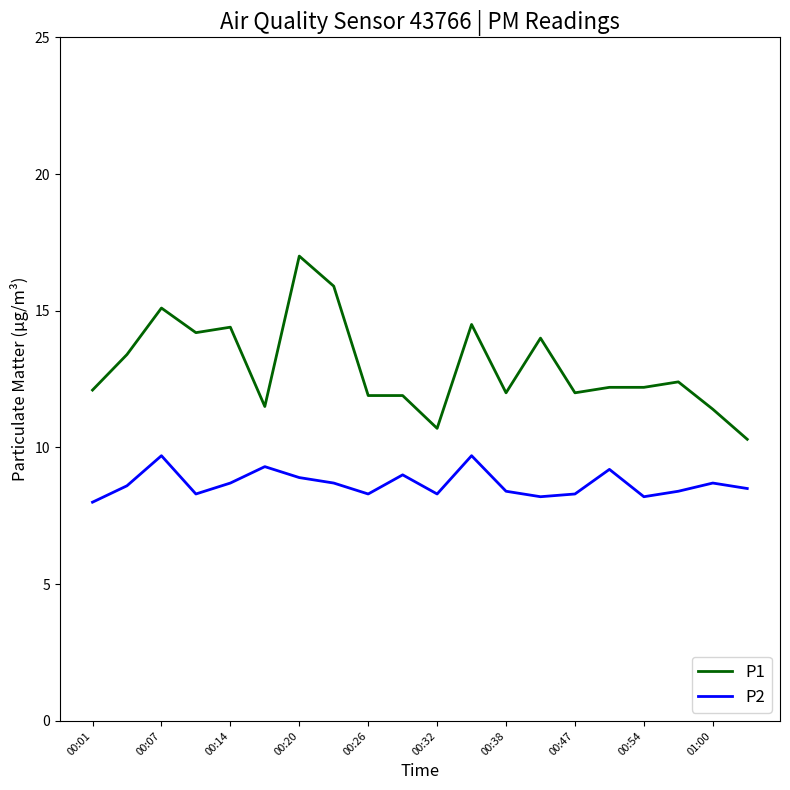

Which series has the largest total across all categories?

P1